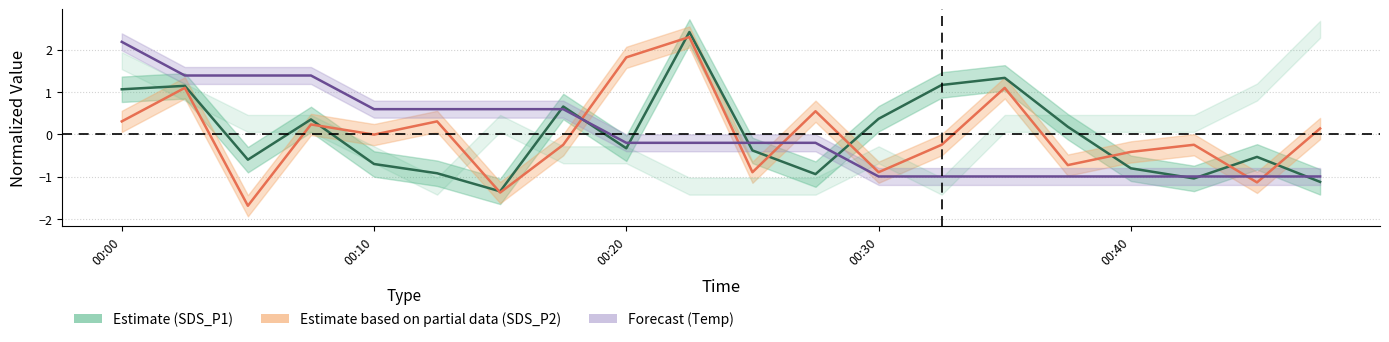

How many negative values does the SDS_P2 (Partial) series have?

11